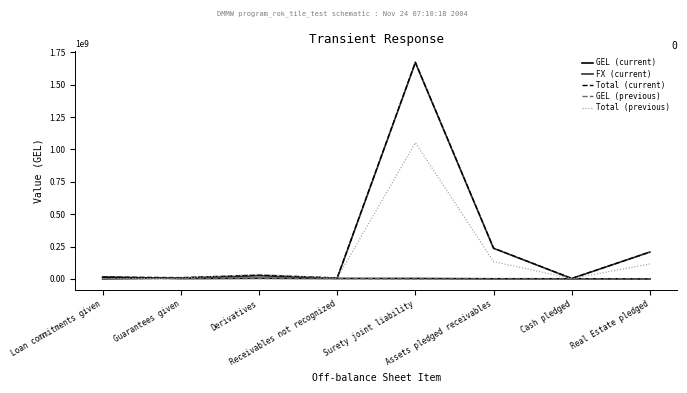

Is this an area chart (filled region under the line)?

No